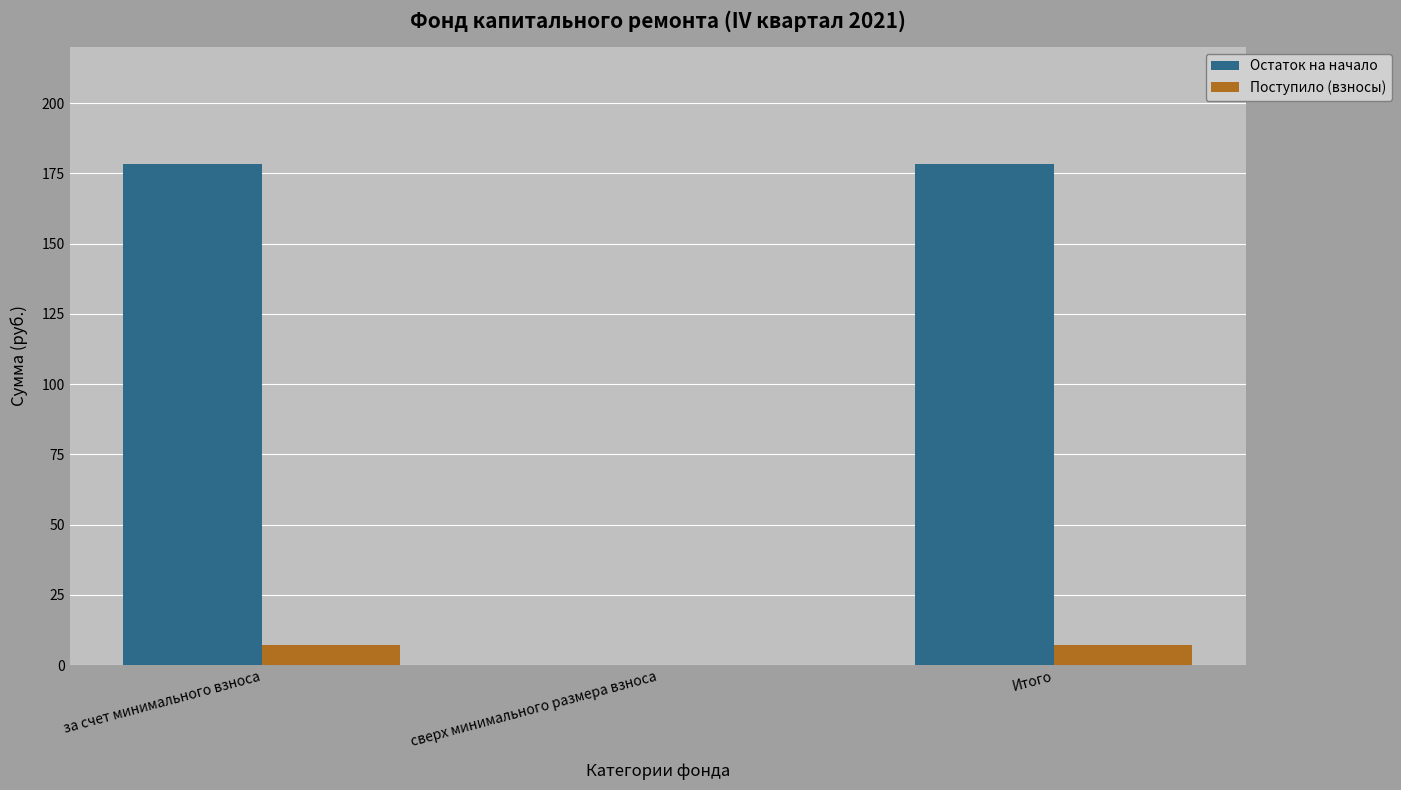

What is the difference between the Поступило (взносы) values at сверх минимального размера взноса and за счет минимального взноса?

7.3